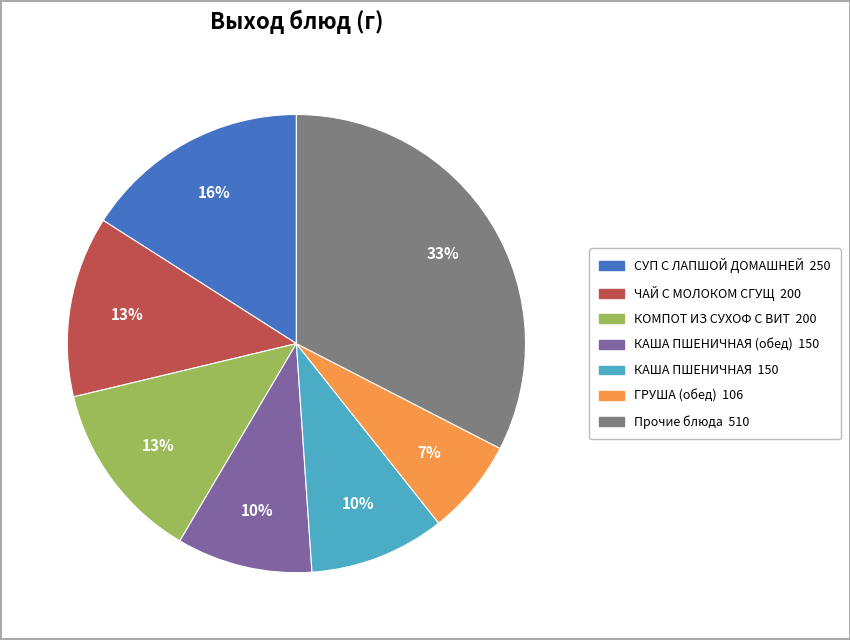

To the nearest percent, what is the average slice percentage?

14%